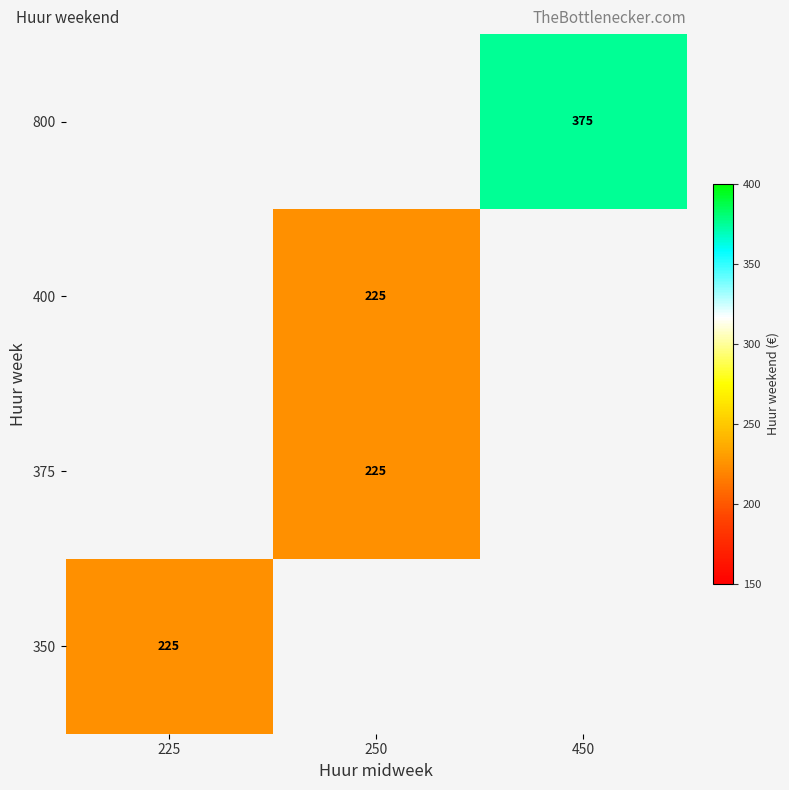

How many distinct data groups are displayed?

4